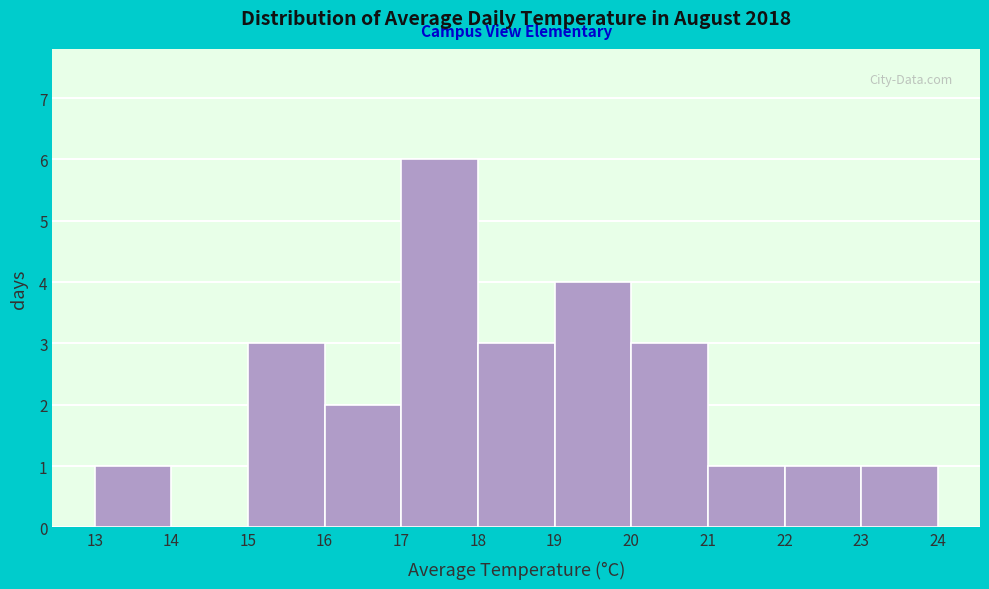

Reading left to right, list every bar in this chart as the range it spans on the x-axis followed by its height. The values are not printed on the chart, so give them approximately, as read against the axis.

13 to 14: 1
14 to 15: 0
15 to 16: 3
16 to 17: 2
17 to 18: 6
18 to 19: 3
19 to 20: 4
20 to 21: 3
21 to 22: 1
22 to 23: 1
23 to 24: 1